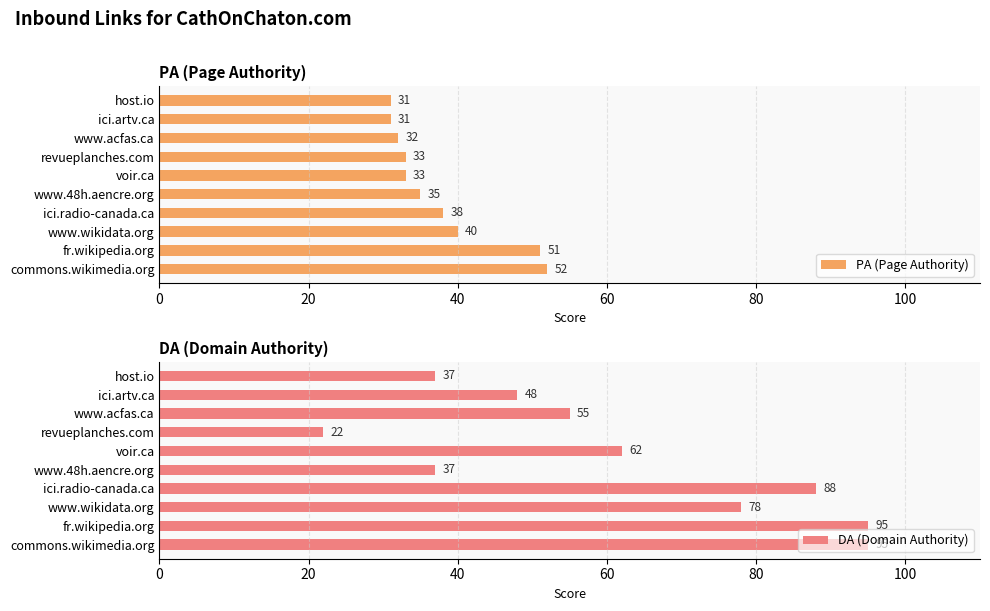

The PA (Page Authority) series shows 35 at www.48h.aencre.org. True or false?

True